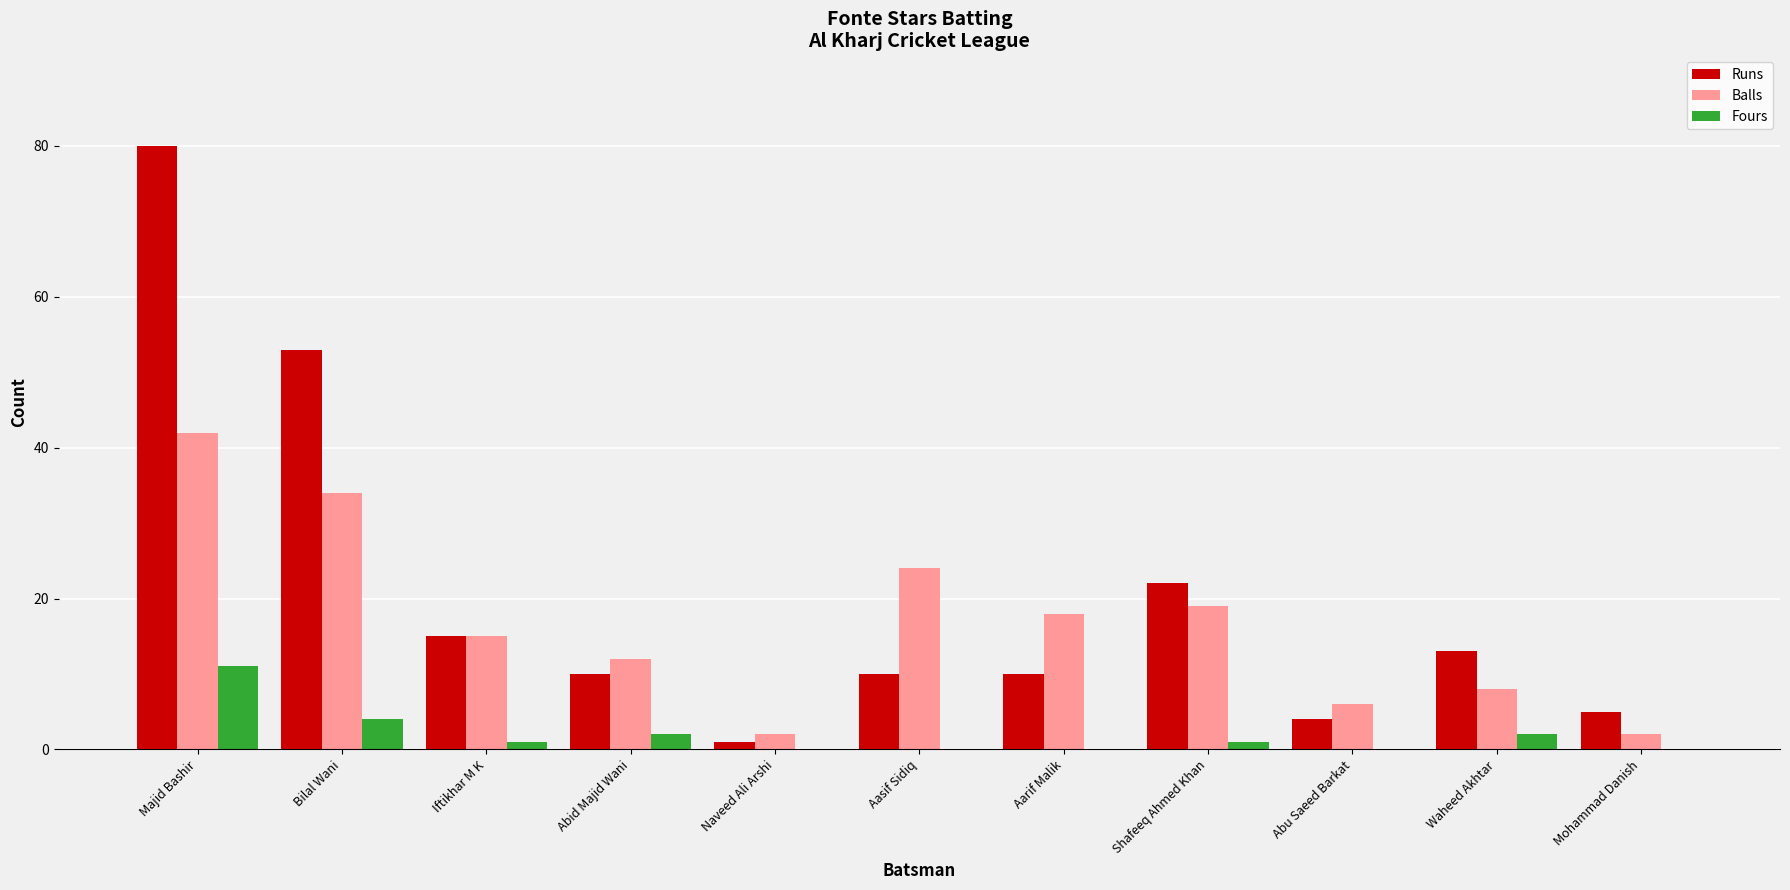

The Runs series shows 7 at Waheed Akhtar. True or false?

False